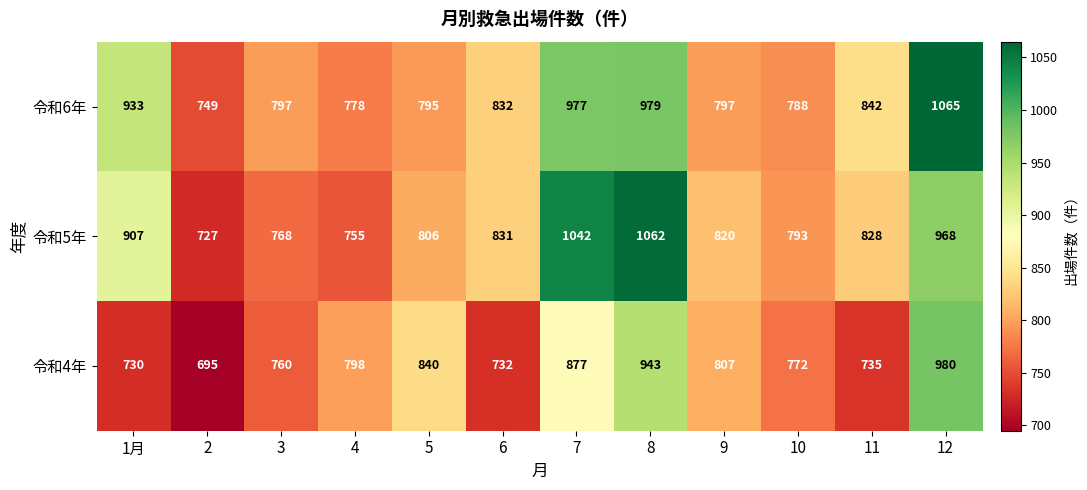

What is the sum of all 令和5年 values?

10307